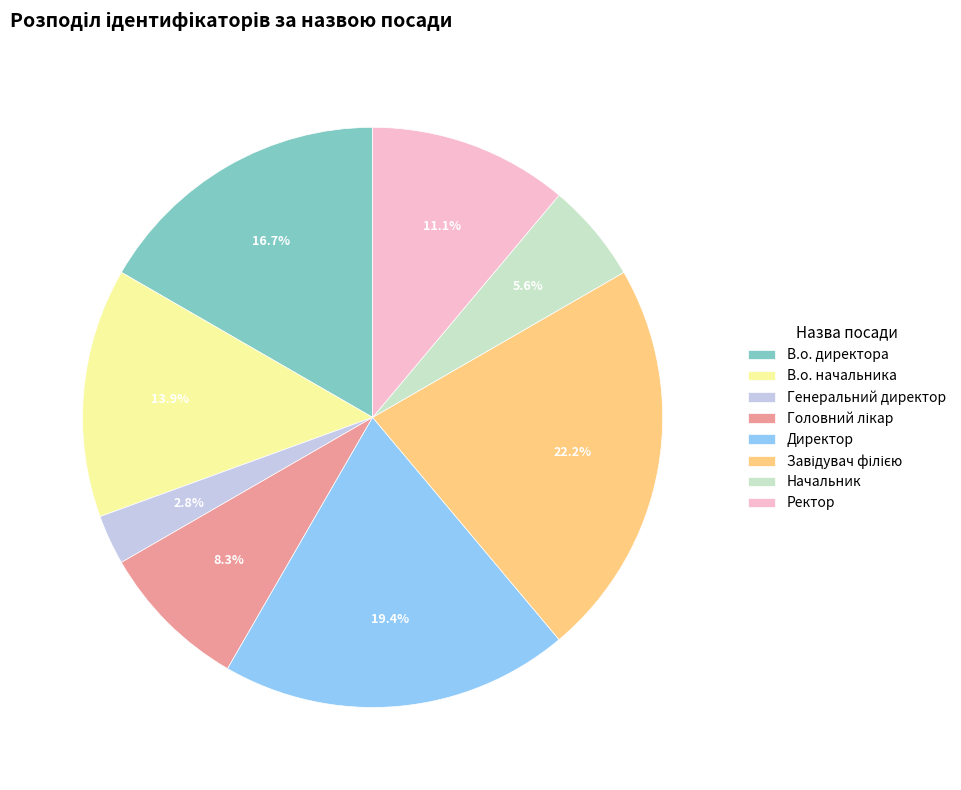

True or false: Начальник accounts for 1% of the total.

False